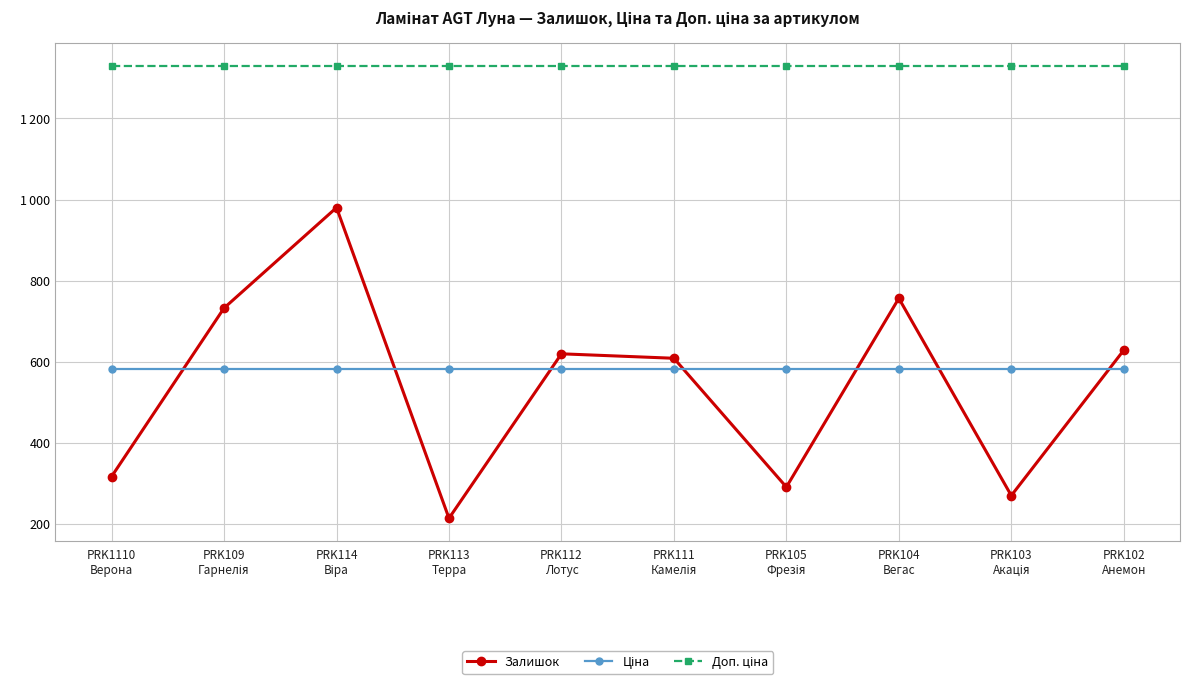

Where is Залишок nearest to the value 596?

PRK111
Камелія